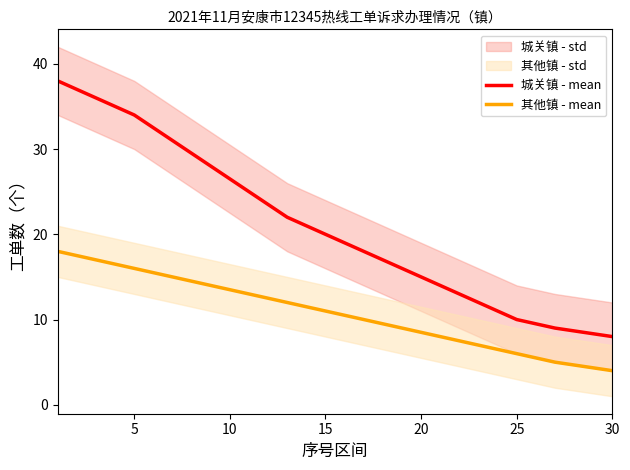

True or false: 城关镇 - mean and 其他镇 - mean intersect in this chart.

False